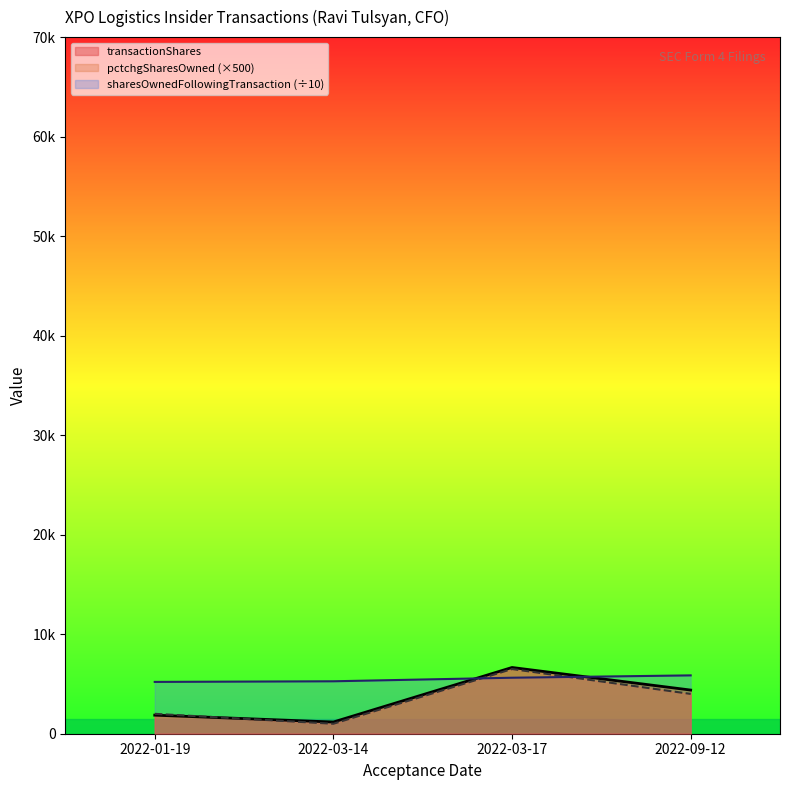

List the series in order of their peak value, lowest first.

sharesOwnedFollowingTransaction, pctchgSharesOwned, transactionShares